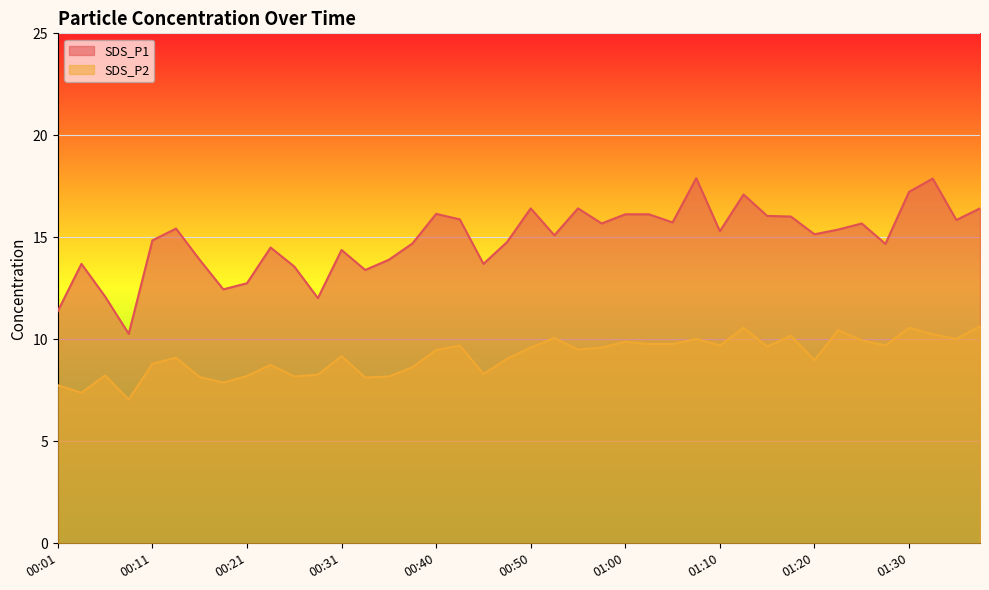

Where is the first local minimum for SDS_P2?

00:04